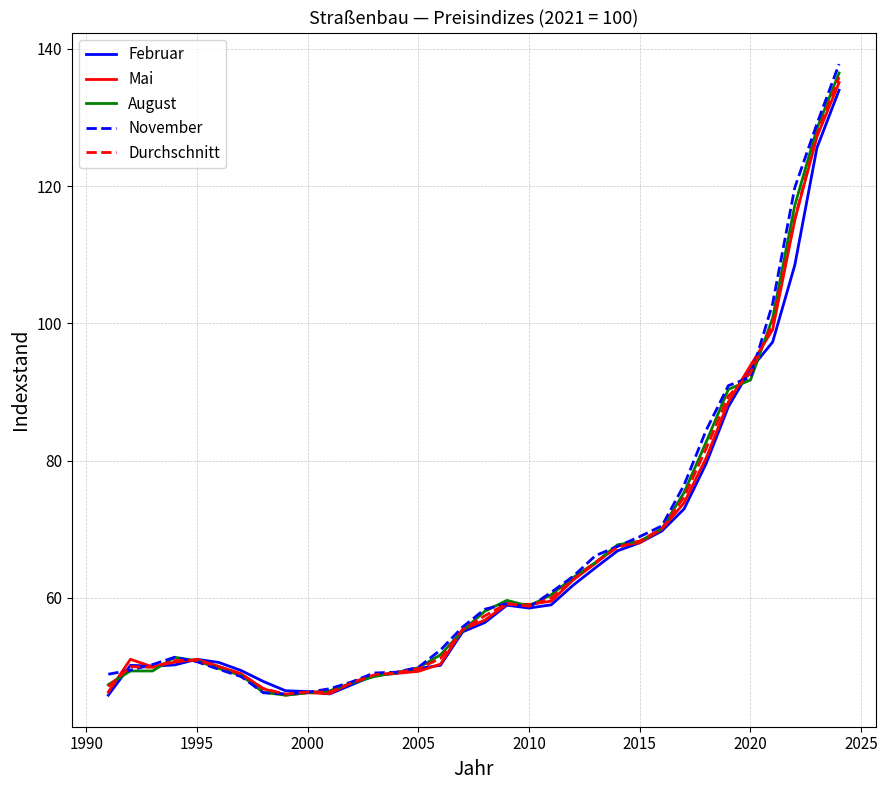

What is the sum of all Mai values?

2214.6